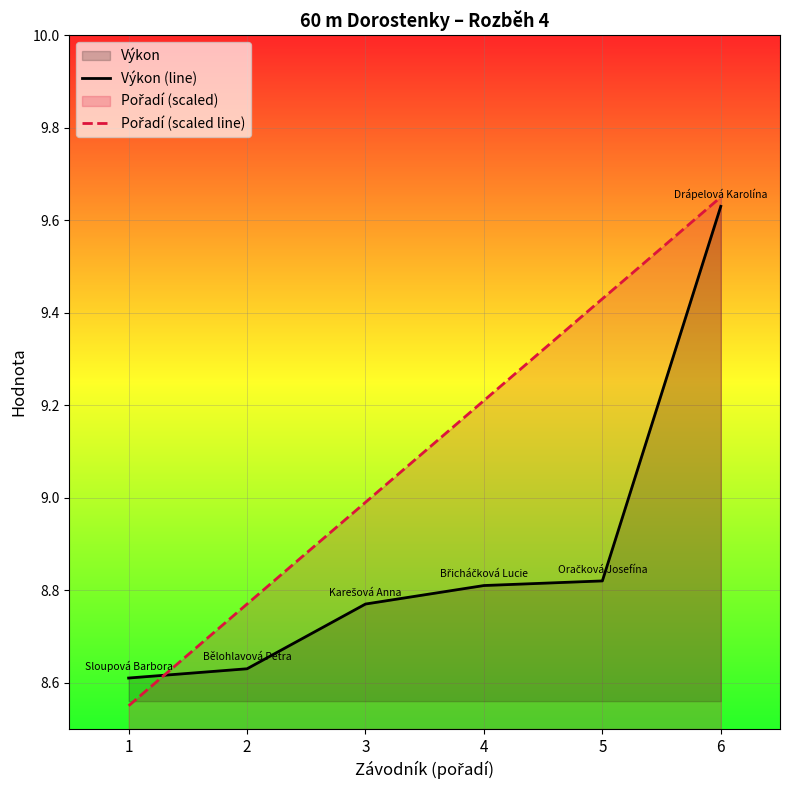

How many values in the Pořadí (scaled line) series are below 9?

3